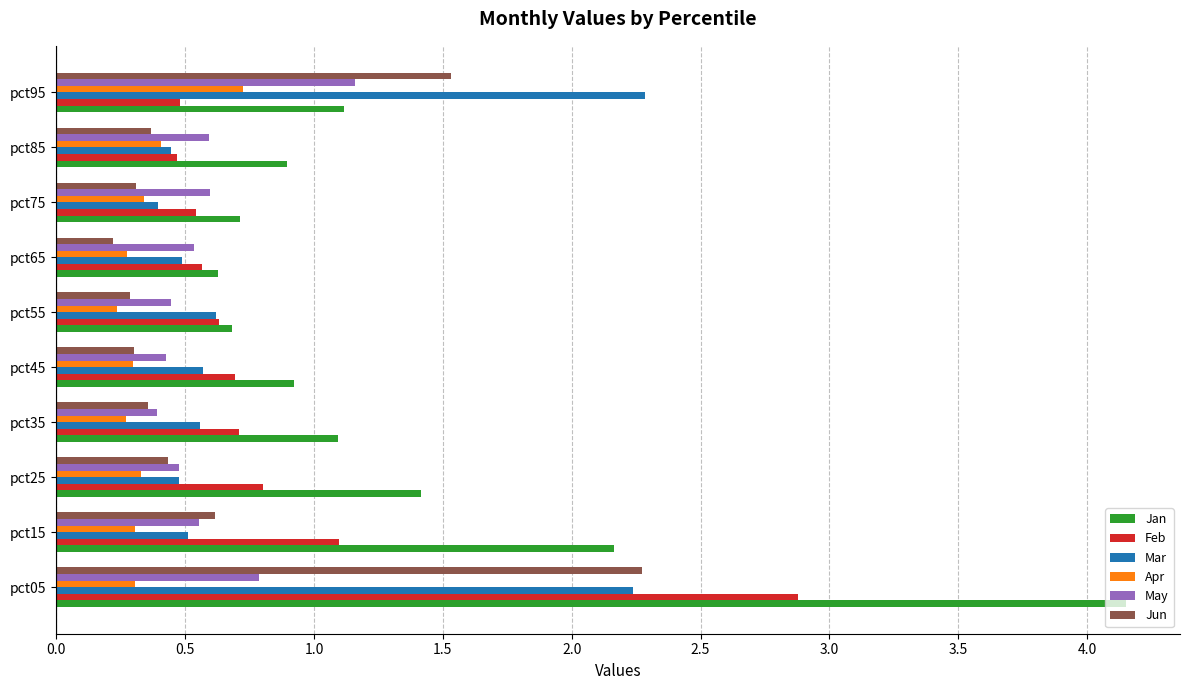

True or false: Mar has a value of 0.7 at pct25.

False